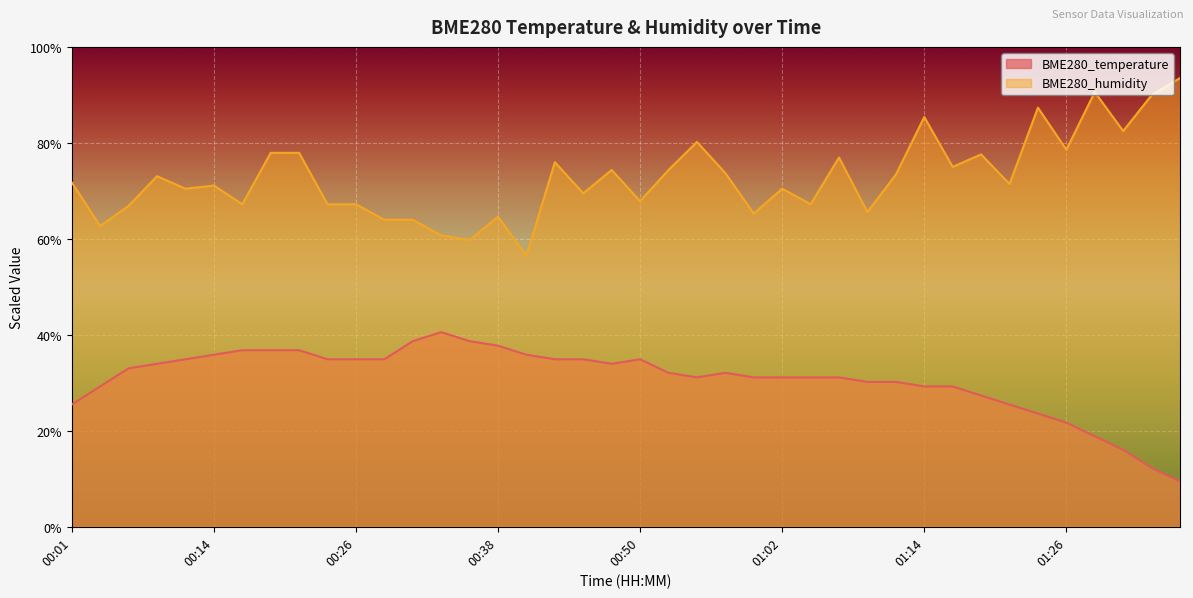

What is the sum of the BME280_humidity values at 01:02 and 01:07?

147.4